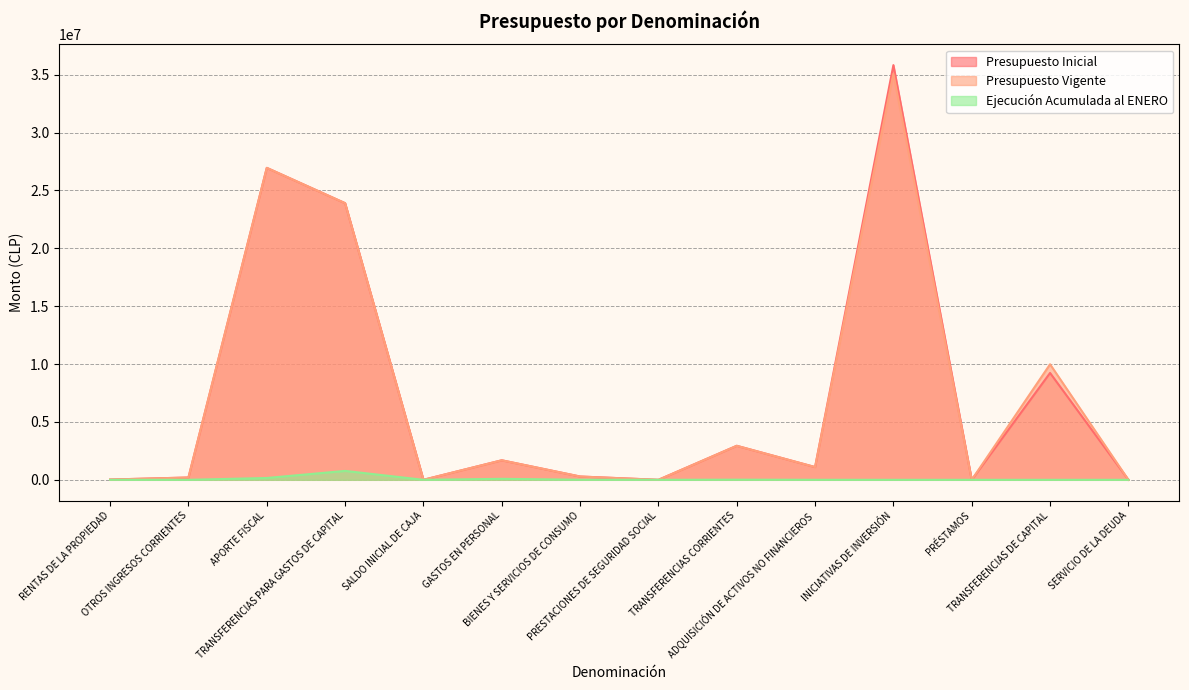

Which has a higher value, OTROS INGRESOS CORRIENTES or RENTAS DE LA PROPIEDAD?

OTROS INGRESOS CORRIENTES